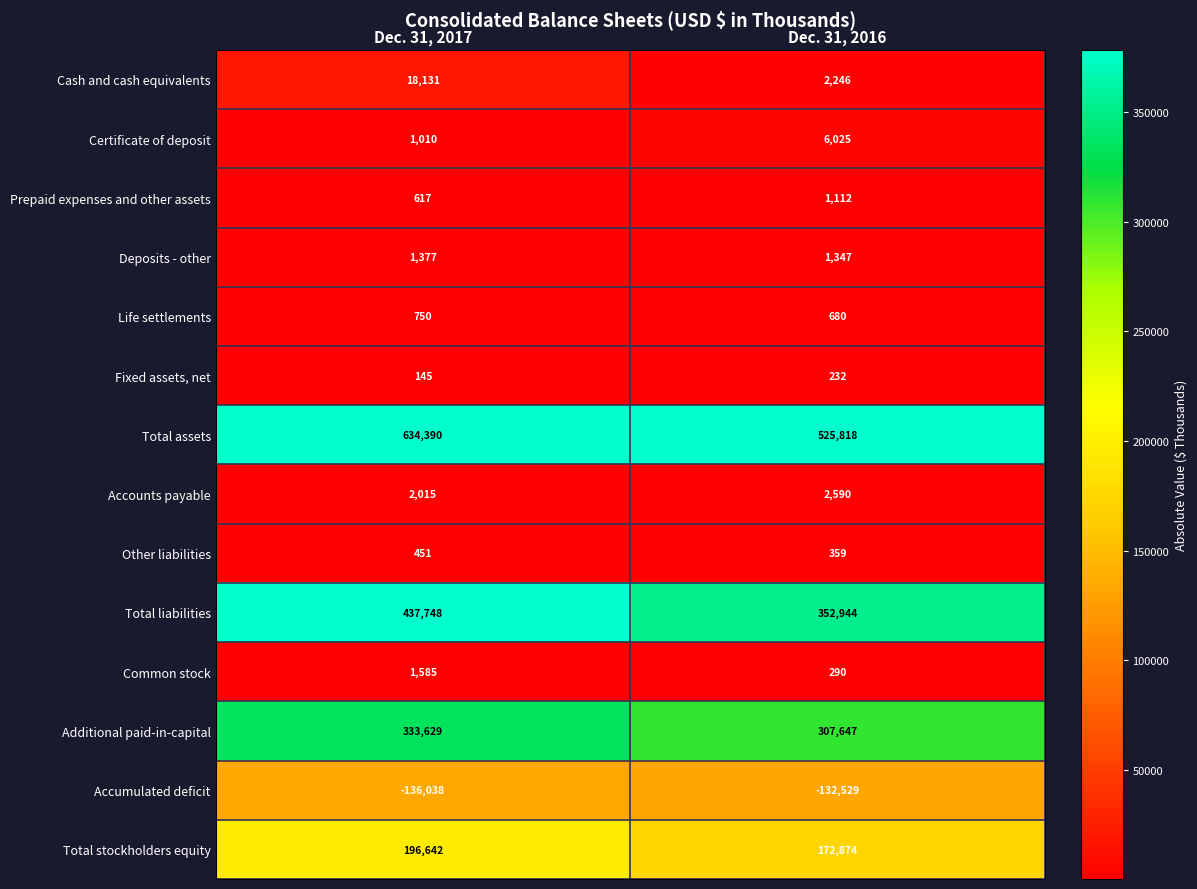

Which series changed the most between Dec. 31, 2017 and Dec. 31, 2016?

Total assets